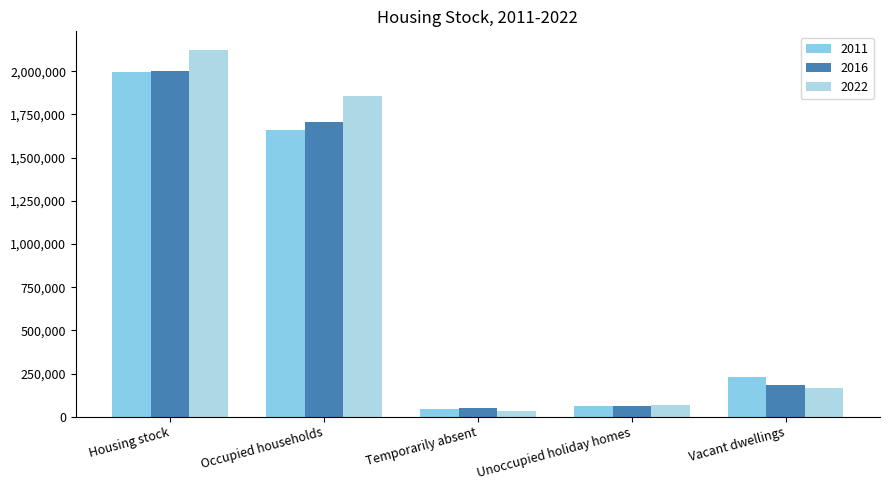

The value of 2022 at Vacant dwellings is 166752. True or false?

True